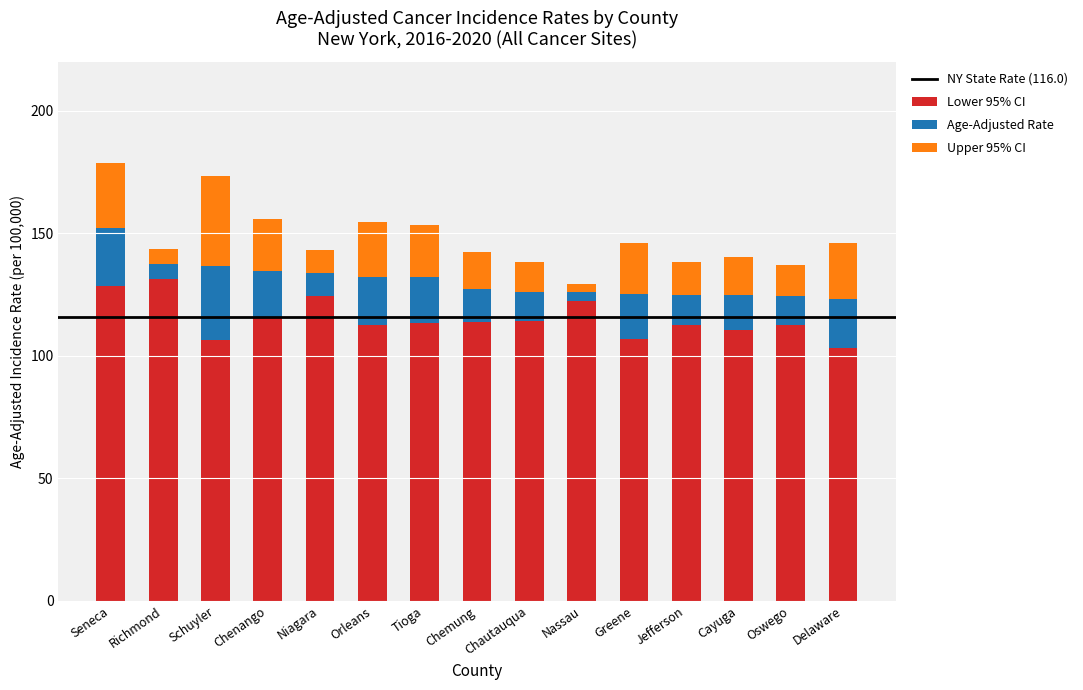

What is the difference between the second highest and minimum values in the Lower 95% CI series?

25.3